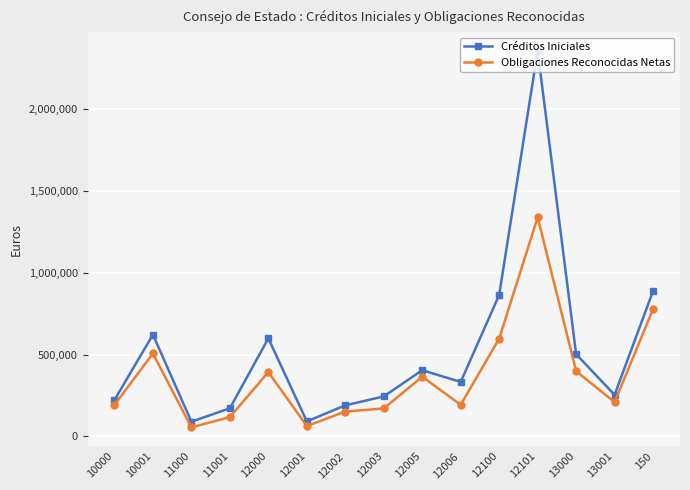

True or false: Obligaciones Reconocidas Netas has more than 1 points higher than both neighbors.

True